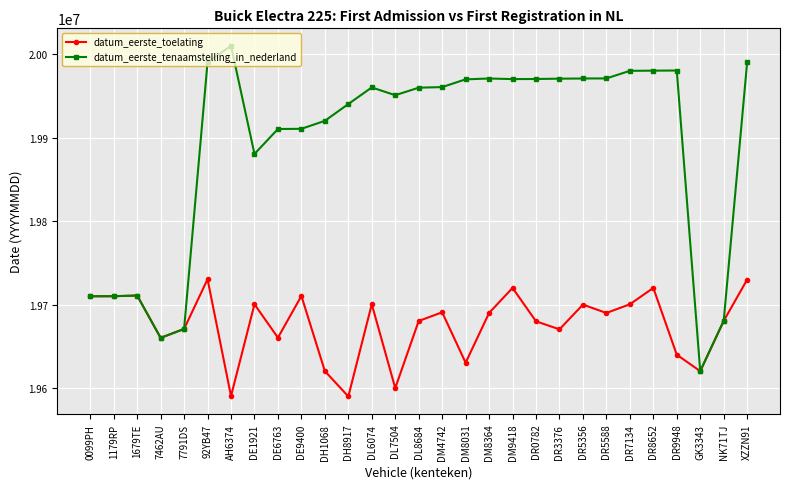

At DR3376, list the series in order from smallest to largest.

datum_eerste_toelating, datum_eerste_tenaamstelling_in_nederland